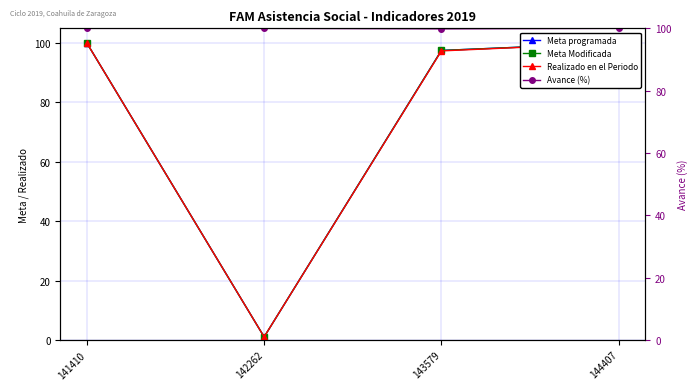

What is the average value of the Realizado en el Periodo series?

74.6